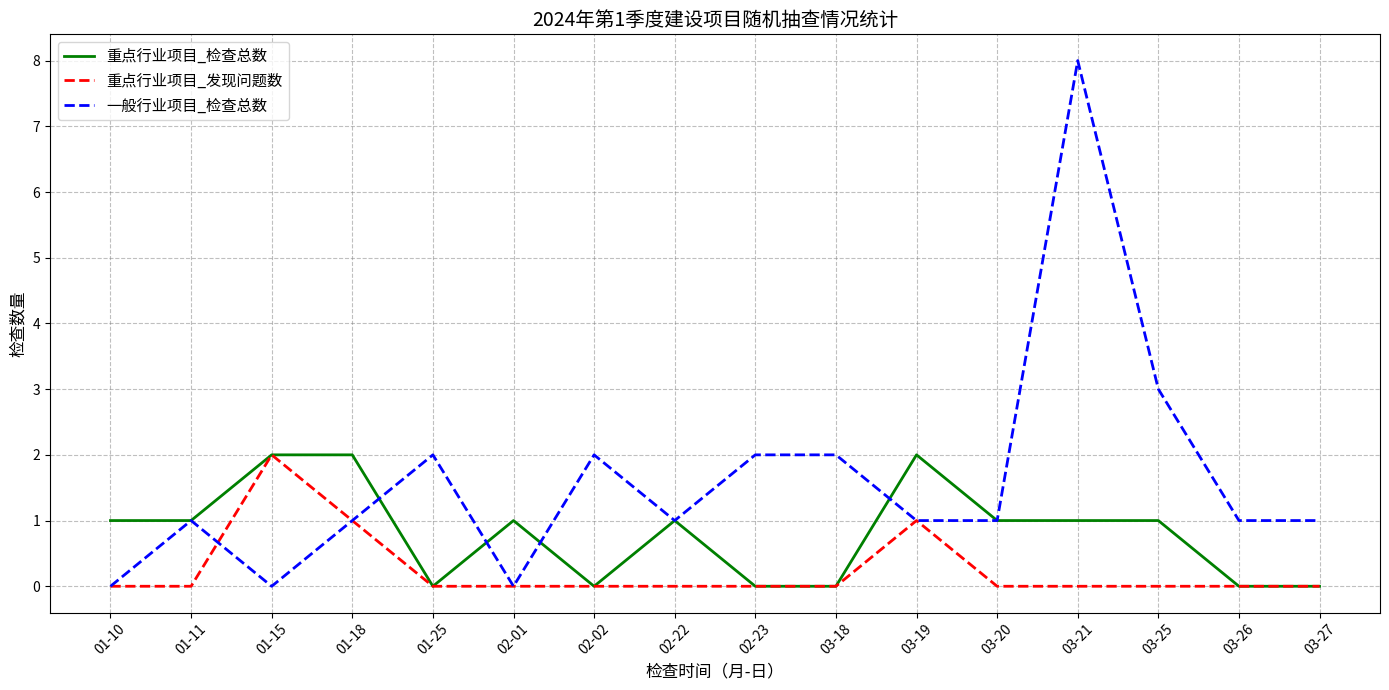

At 03-21, list the series in order from smallest to largest.

重点行业项目_发现问题数, 重点行业项目_检查总数, 一般行业项目_检查总数